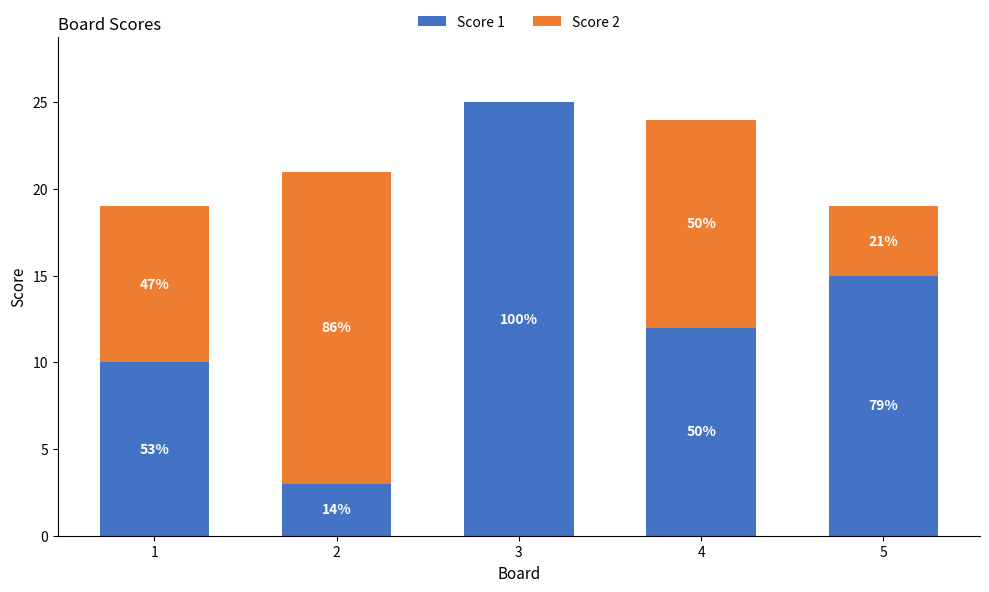

What is the difference between the Score 1 values at 2 and 5?

12